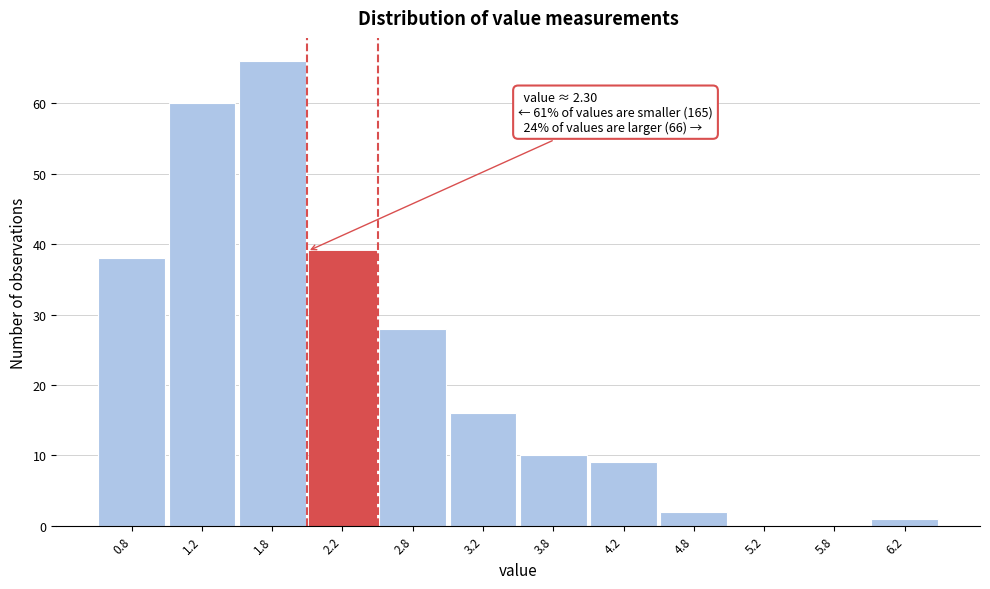

Over which range of the x-axis is the bar tallest?

1.5 to 2.0